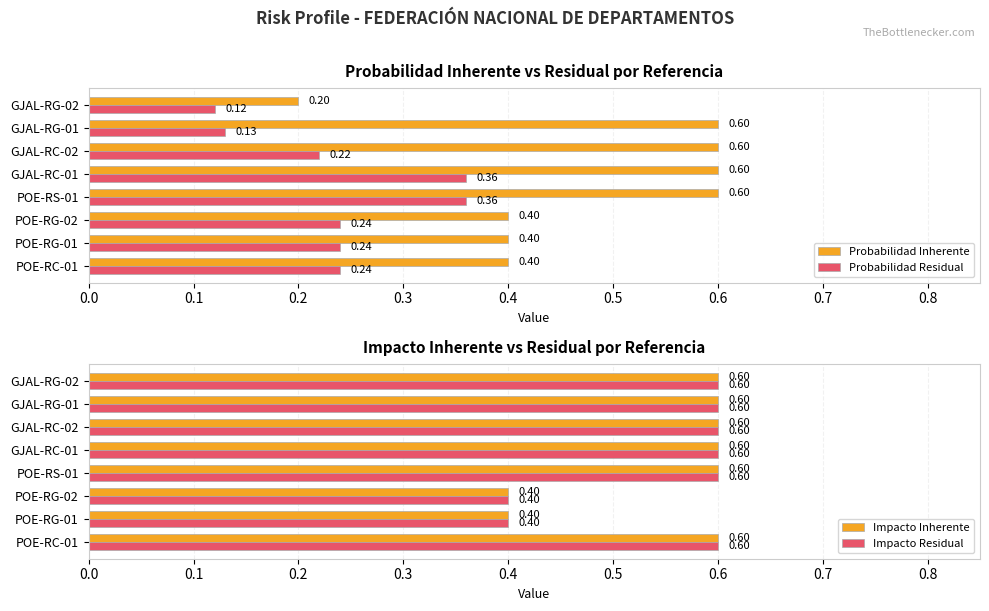

What is the sum of all Impacto Residual values?

4.4